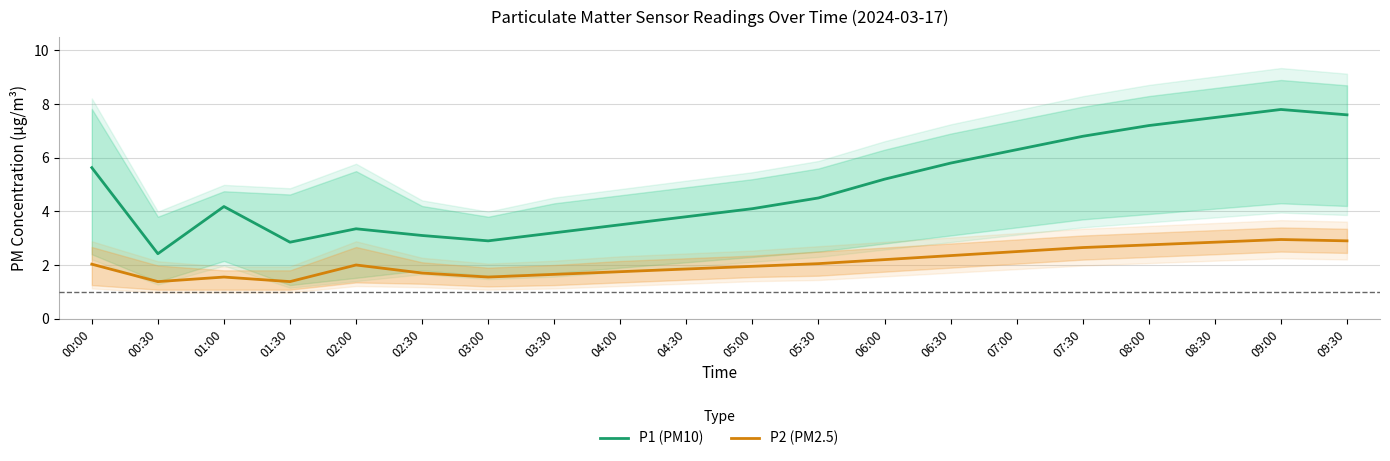

Is the value of P1 (PM10) at 02:30 greater than the value of P2 (PM2.5) at 06:00?

Yes